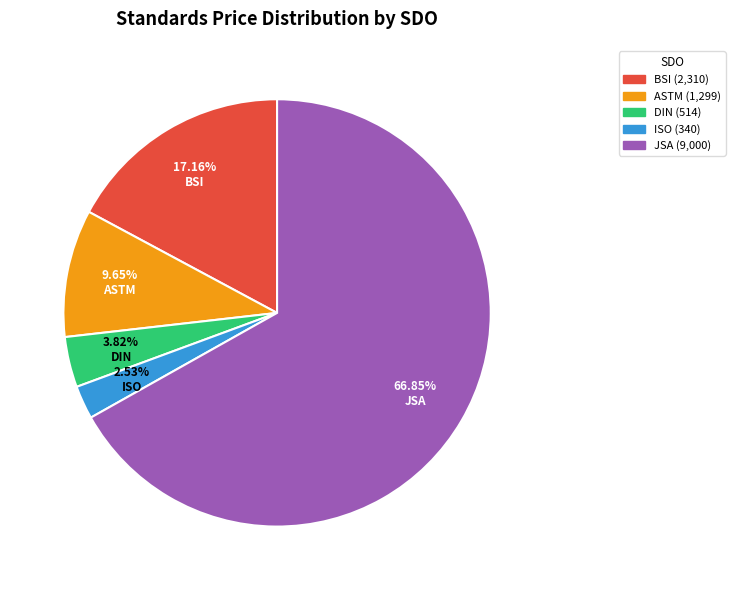

To the nearest percent, what is the average slice percentage?

20%